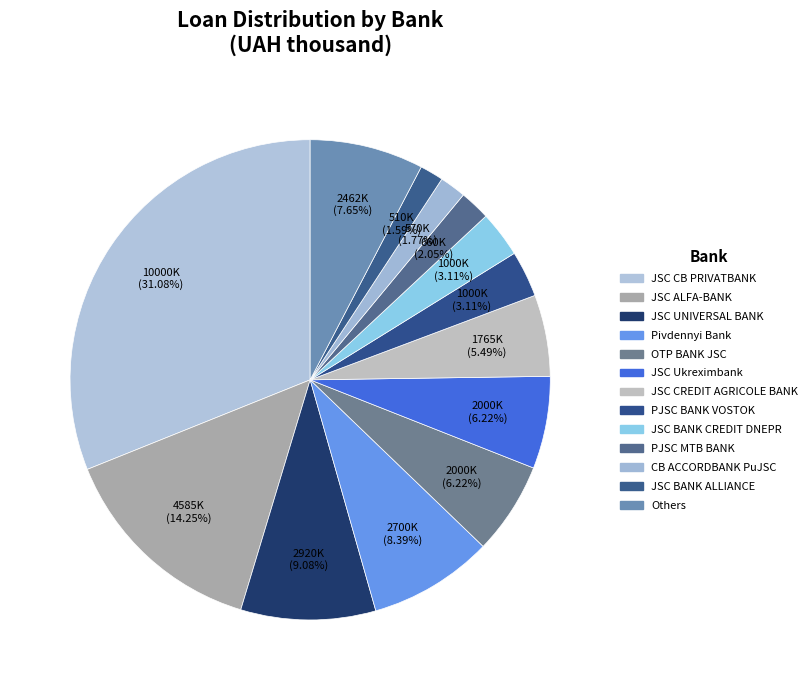

Count the number of slices in the pie.

13